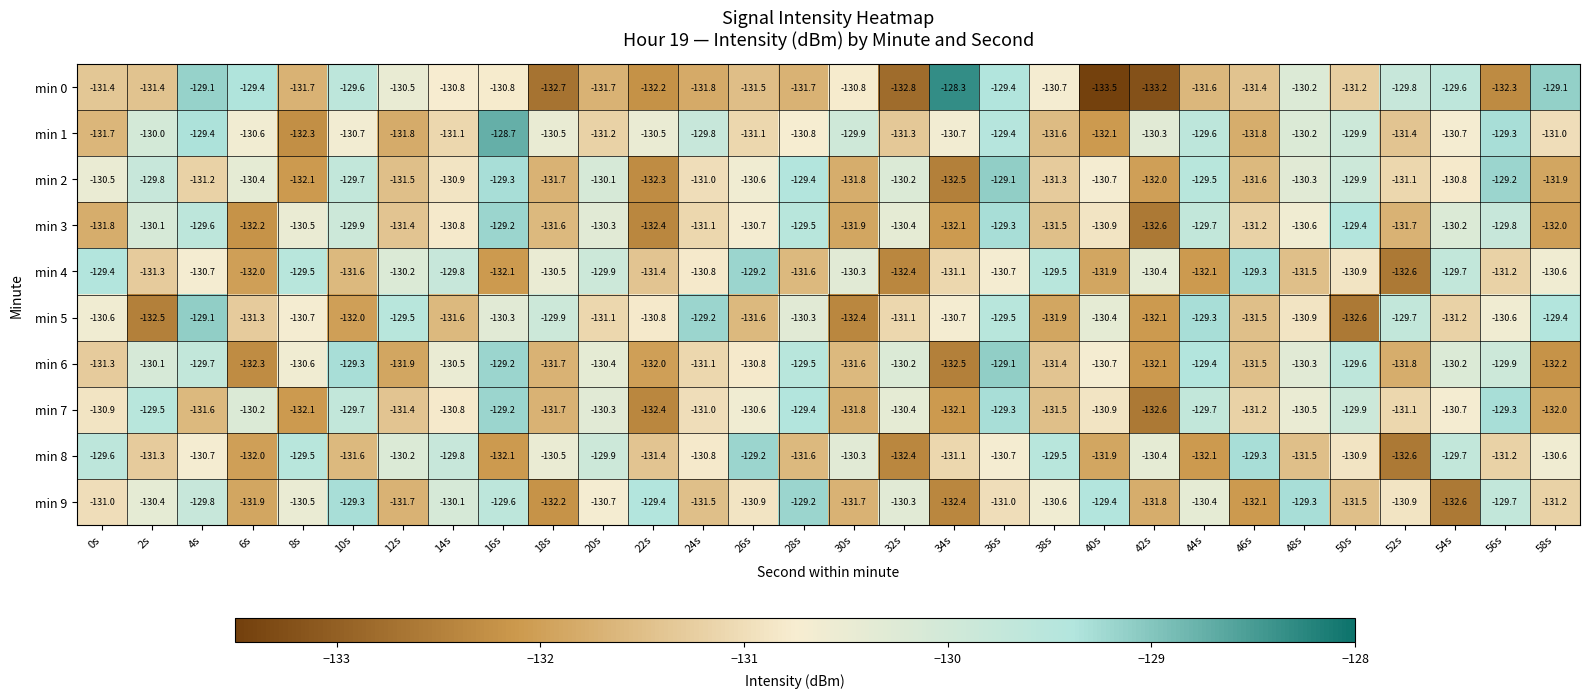

What is the spread (max minus min) of values at 30s?

2.5